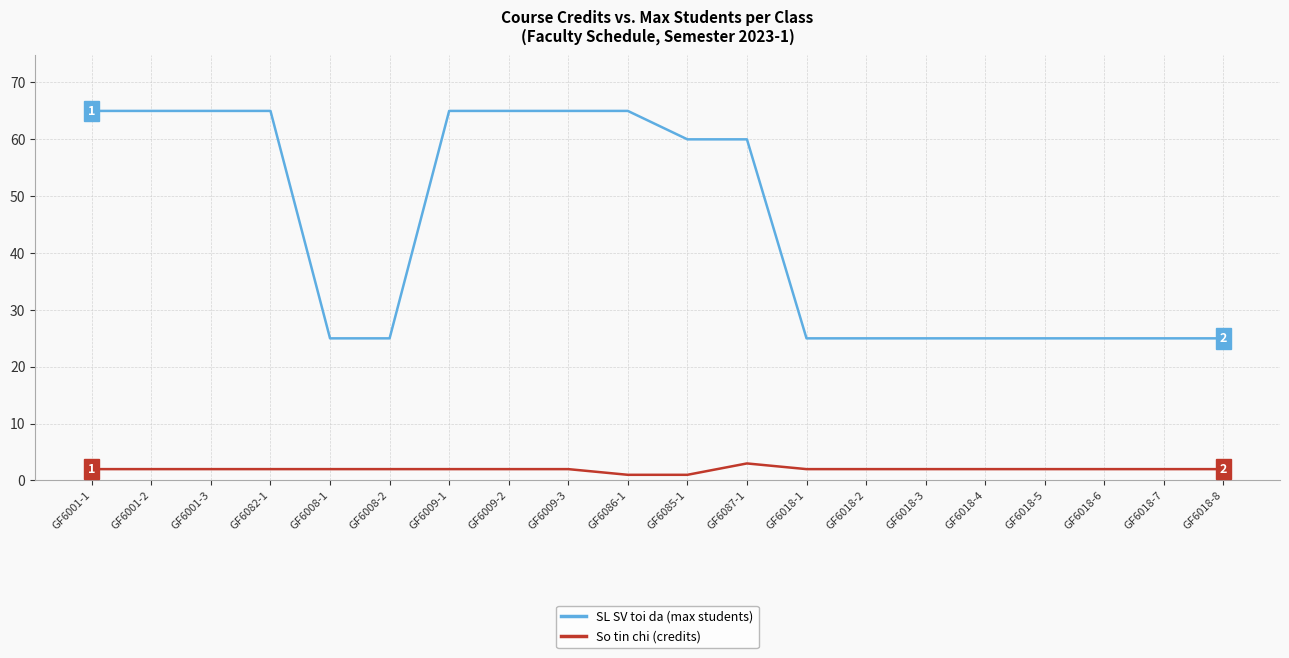

The value of So tin chi (credits) at GF6018-7 is 2. True or false?

True